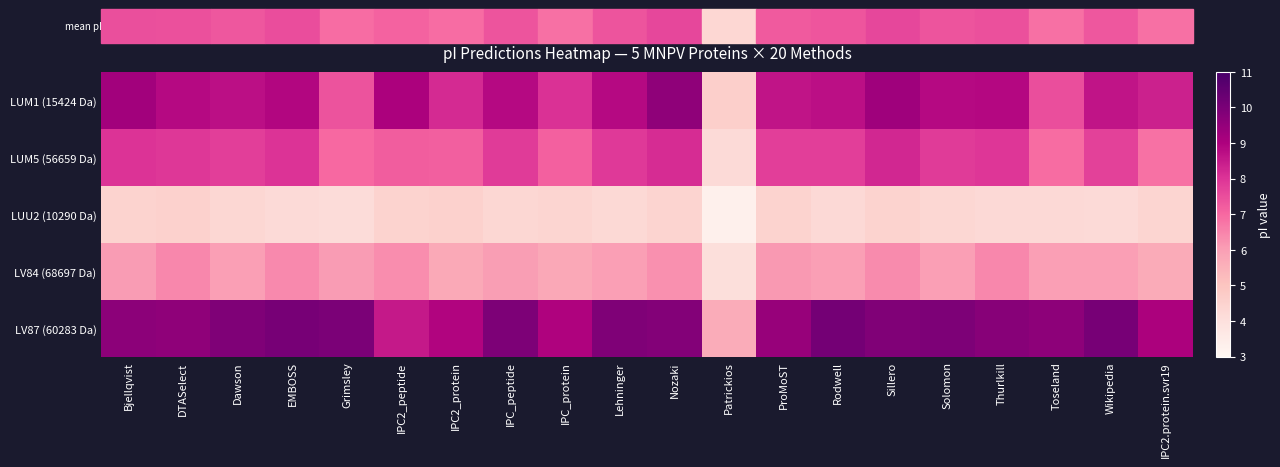

Which label corresponds to the smallest value in the chart?

Patrickios